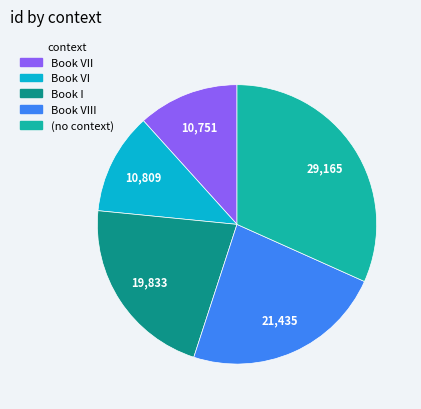

The Book I slice represents 8% of the pie. True or false?

False